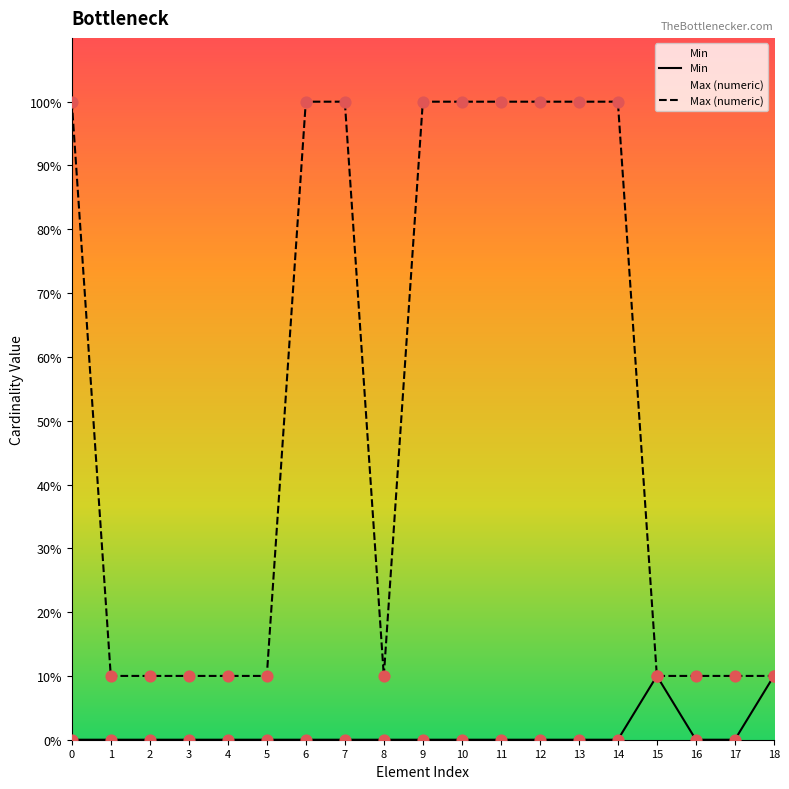

What are all the series names shown in the legend?

Min, Max (numeric)